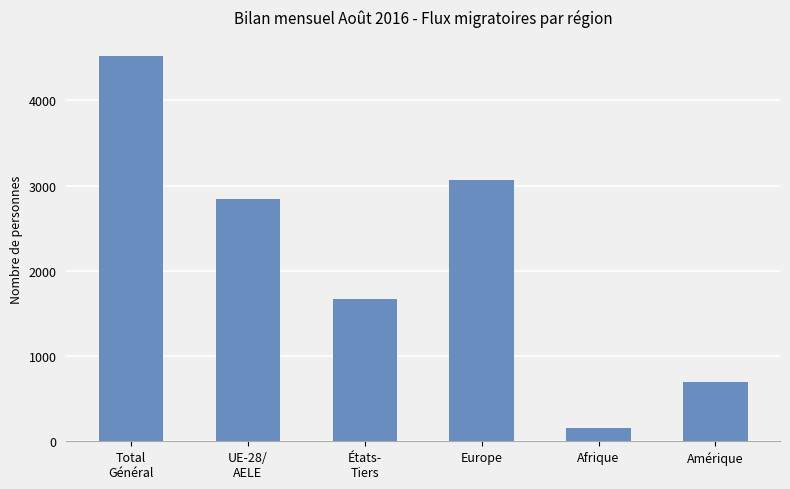

What is the minimum value shown in the chart?

153